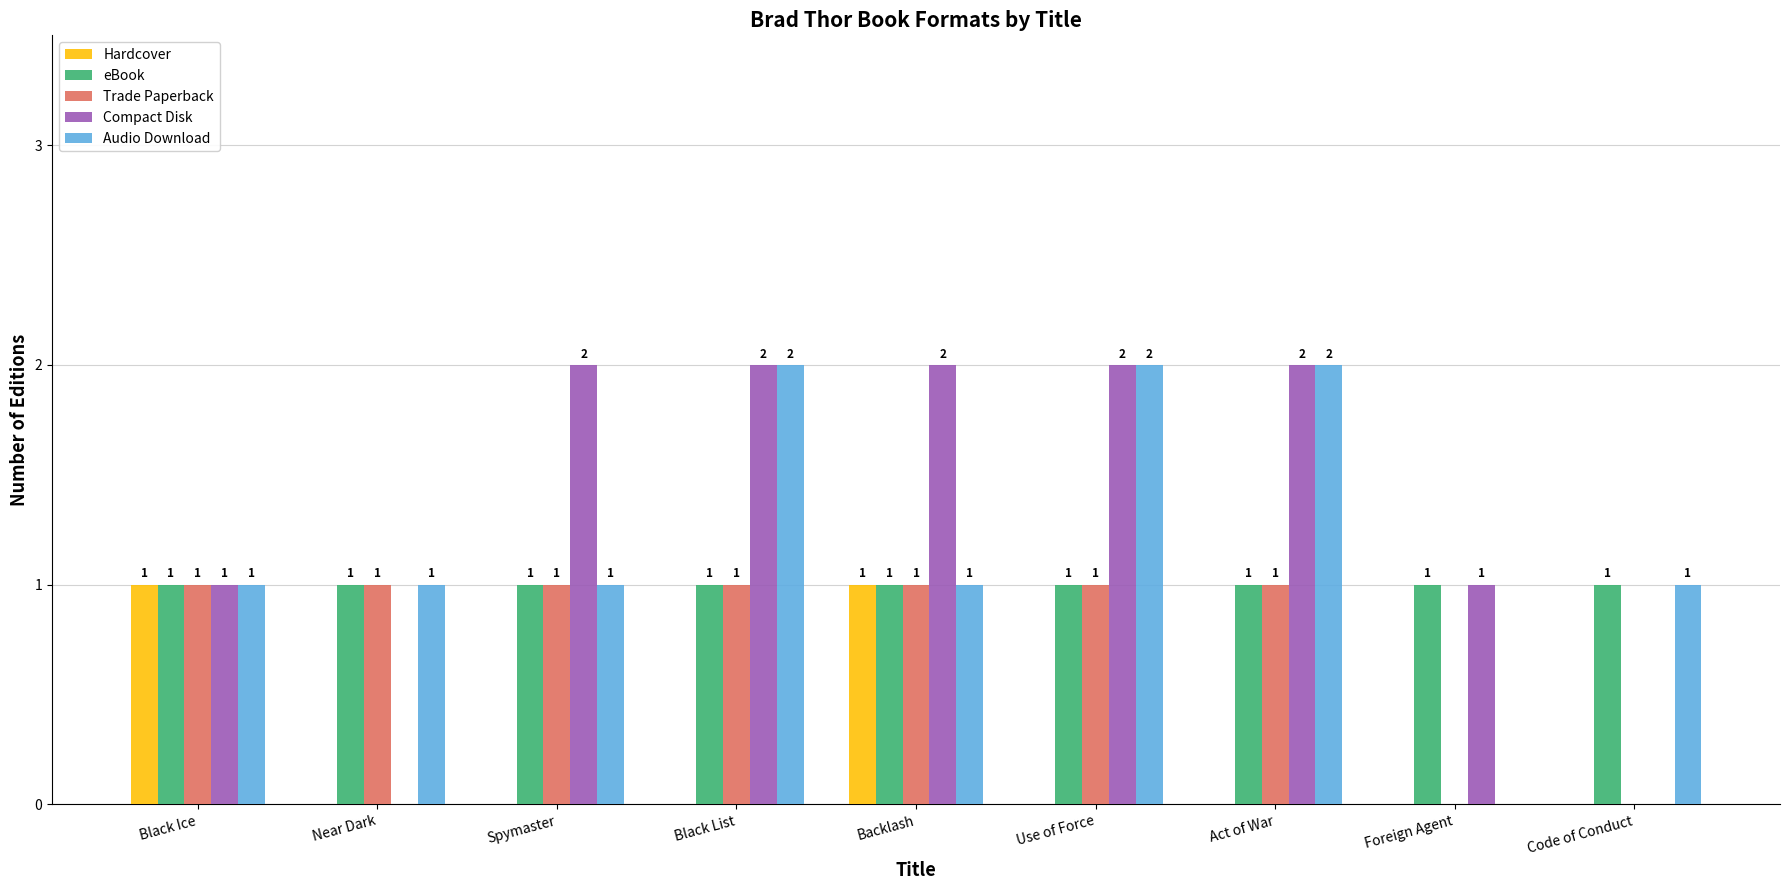

What is the sum of all Compact Disk values?

12